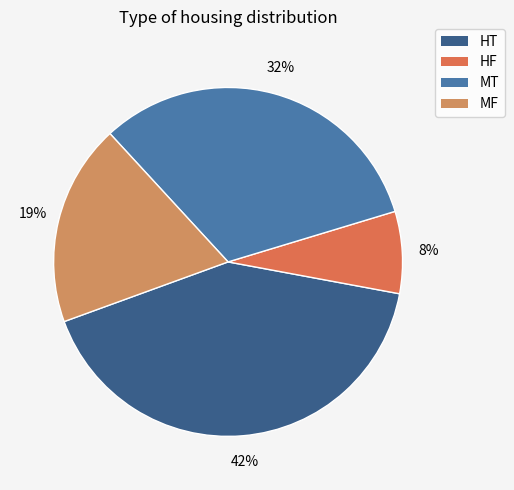

To the nearest percent, what is the combined percentage of HT and MT?

74%